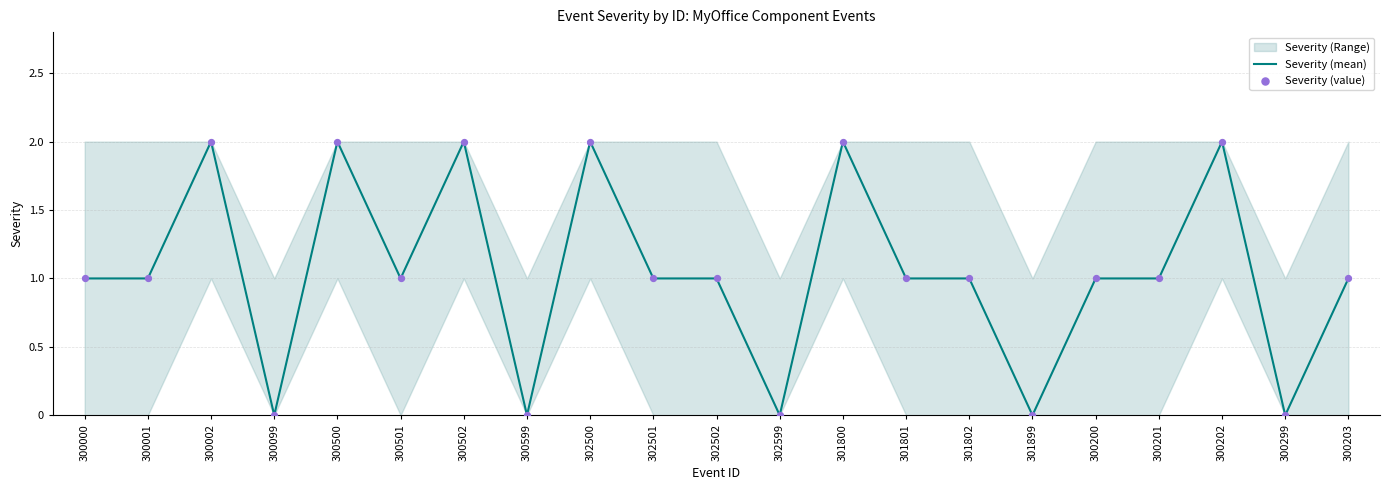

Is it true that Severity (mean) equals 1 at 300000?

True